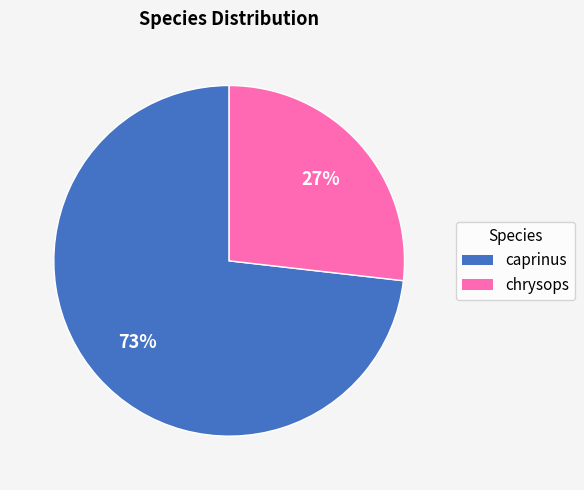

Is there any slice that represents more than half of the pie?

Yes